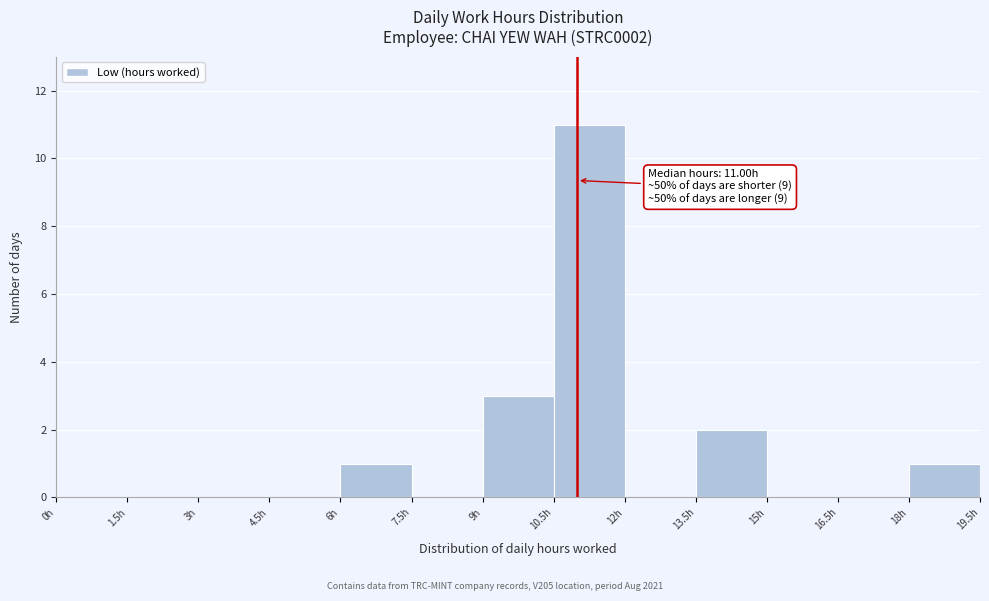

Which range on the x-axis has the tallest bar?

10.5 to 12.0